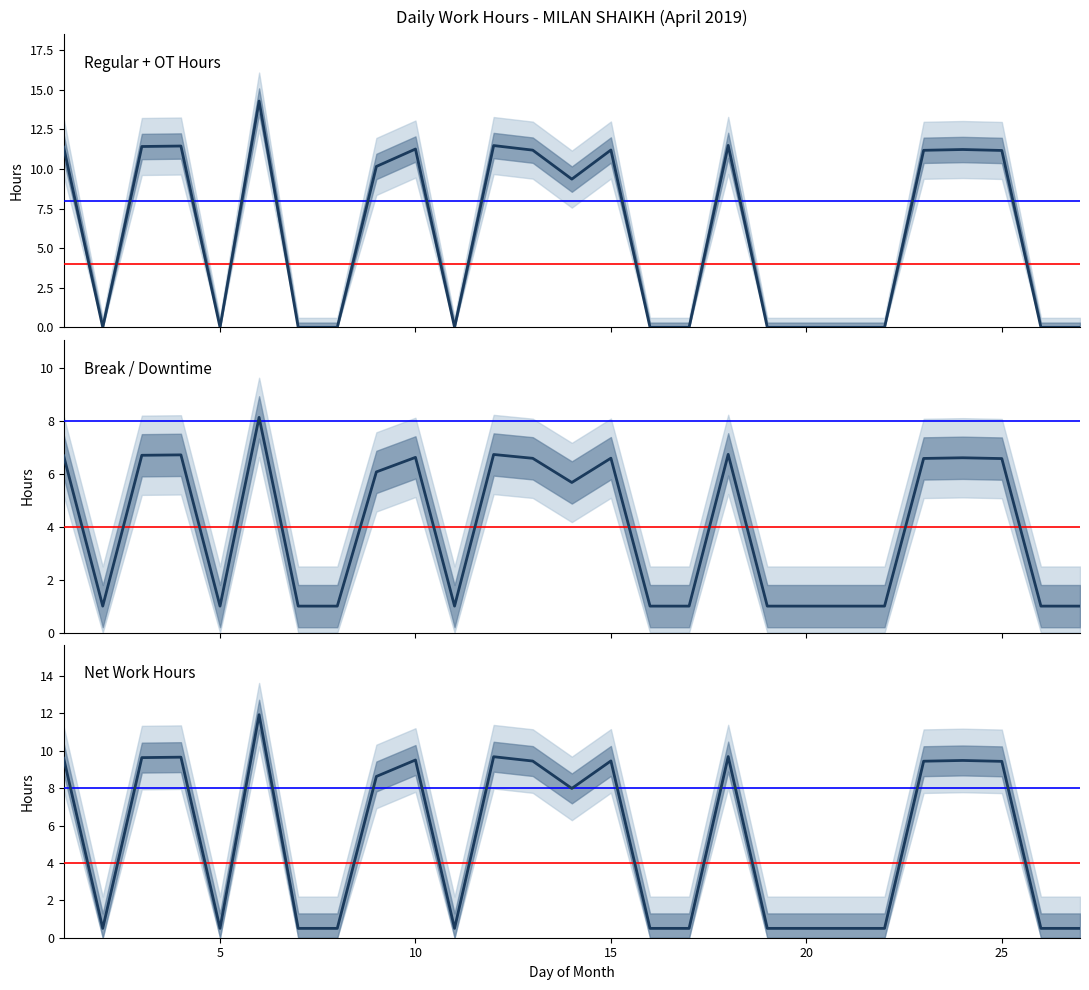

What is the sum of all values?

158.3